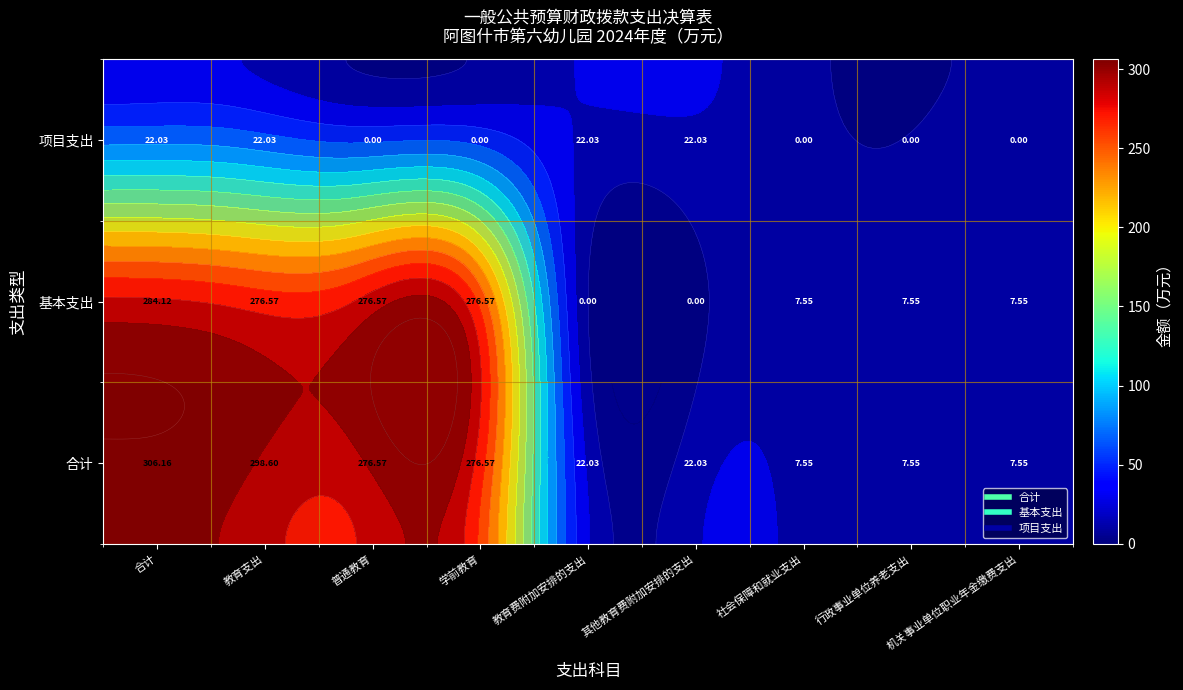

Count the number of categories in the chart.

9